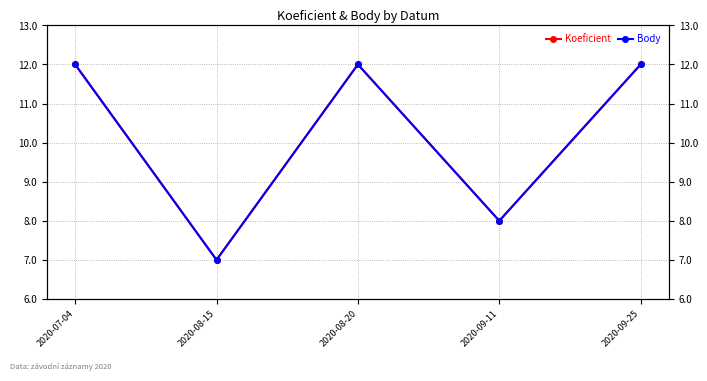

How many data points does each series have?

5